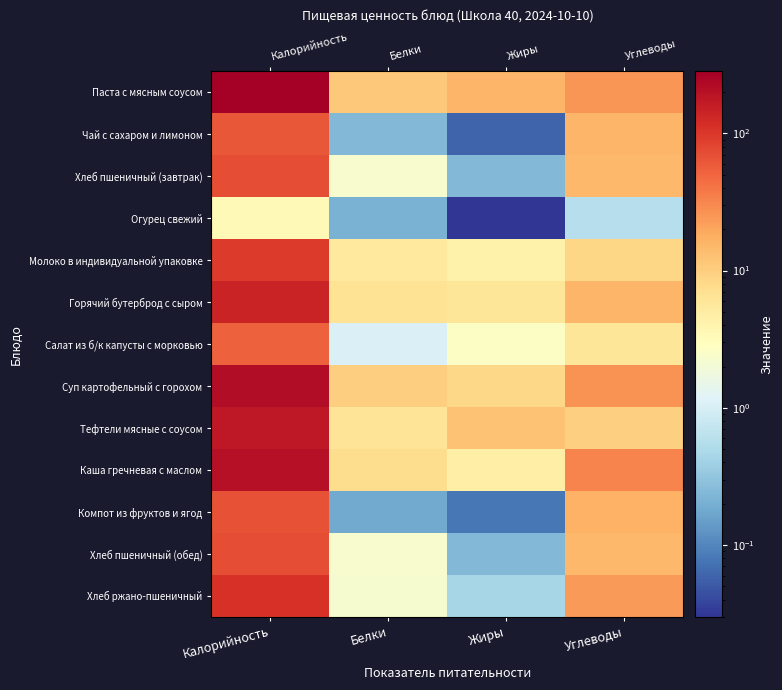

Which label corresponds to the largest value in the chart?

Калорийность